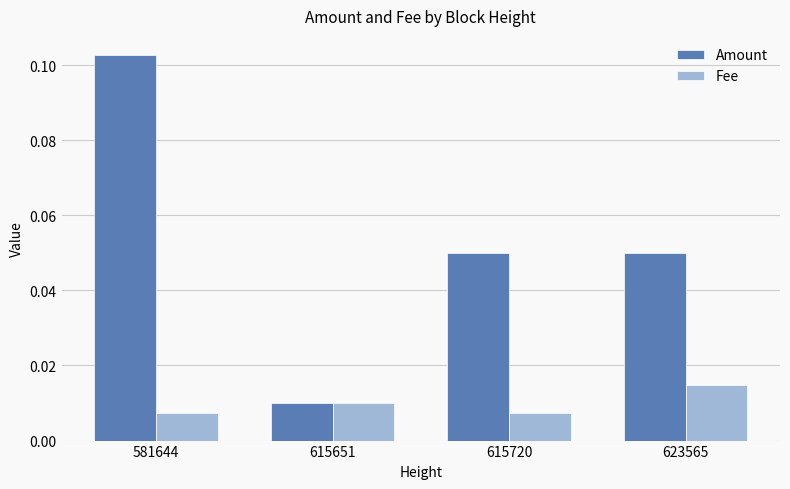

Where is Amount nearest to the value 0?

615651